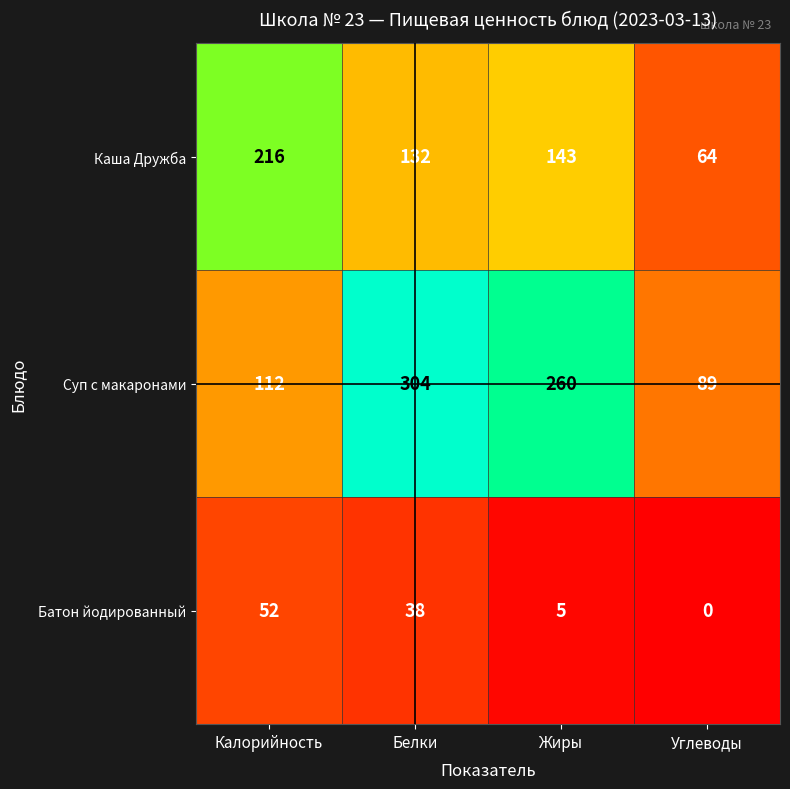

At which category does the chart reach its peak across all series?

Белки